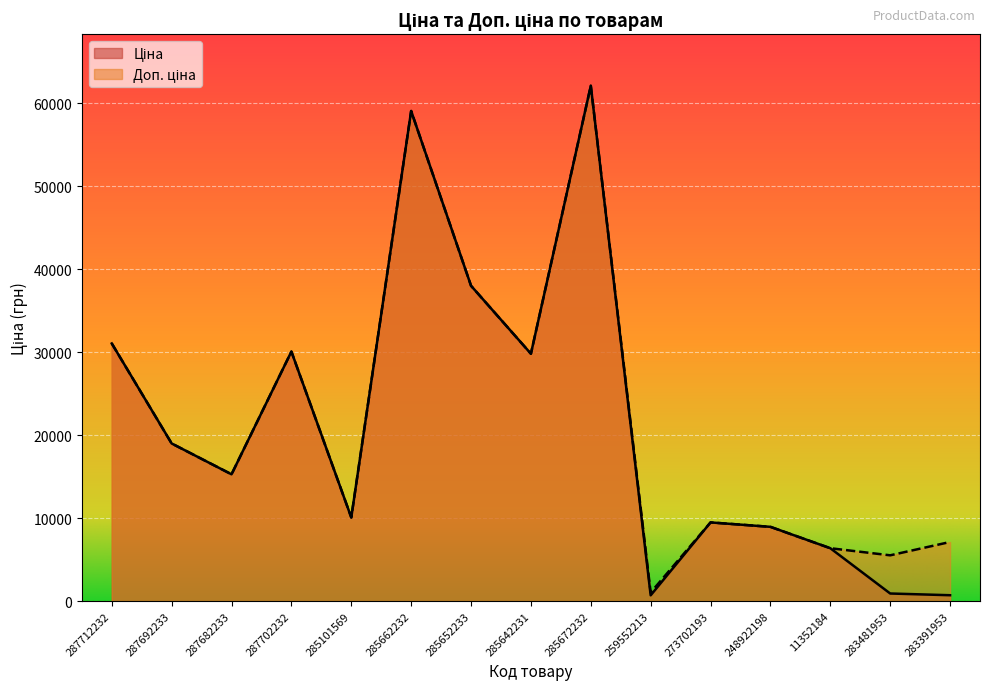

Where is the first local maximum for Ціна?

287702232